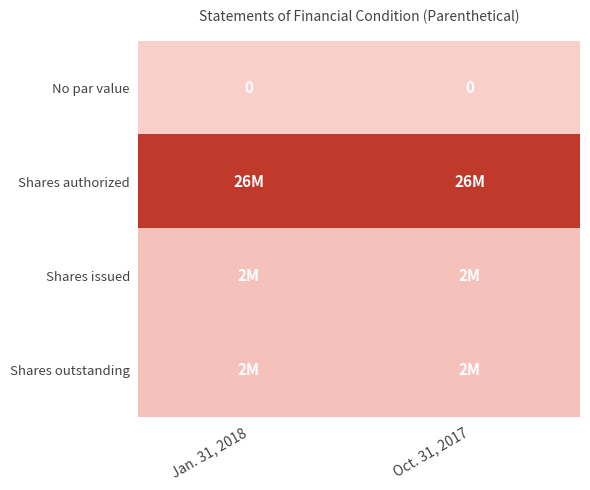

At which category is the sum across all series the highest?

Jan. 31, 2018